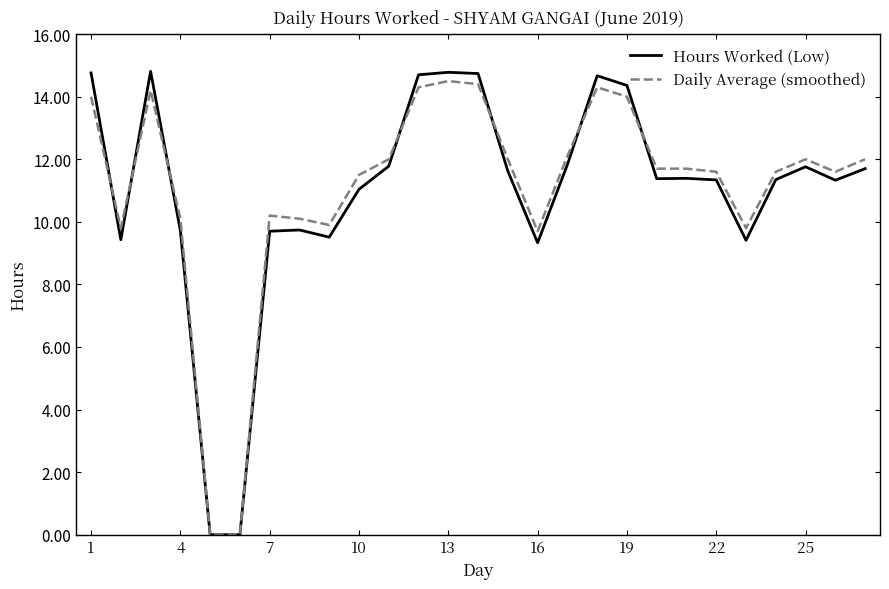

Which series has the widest spread of values?

Hours Worked (Low)